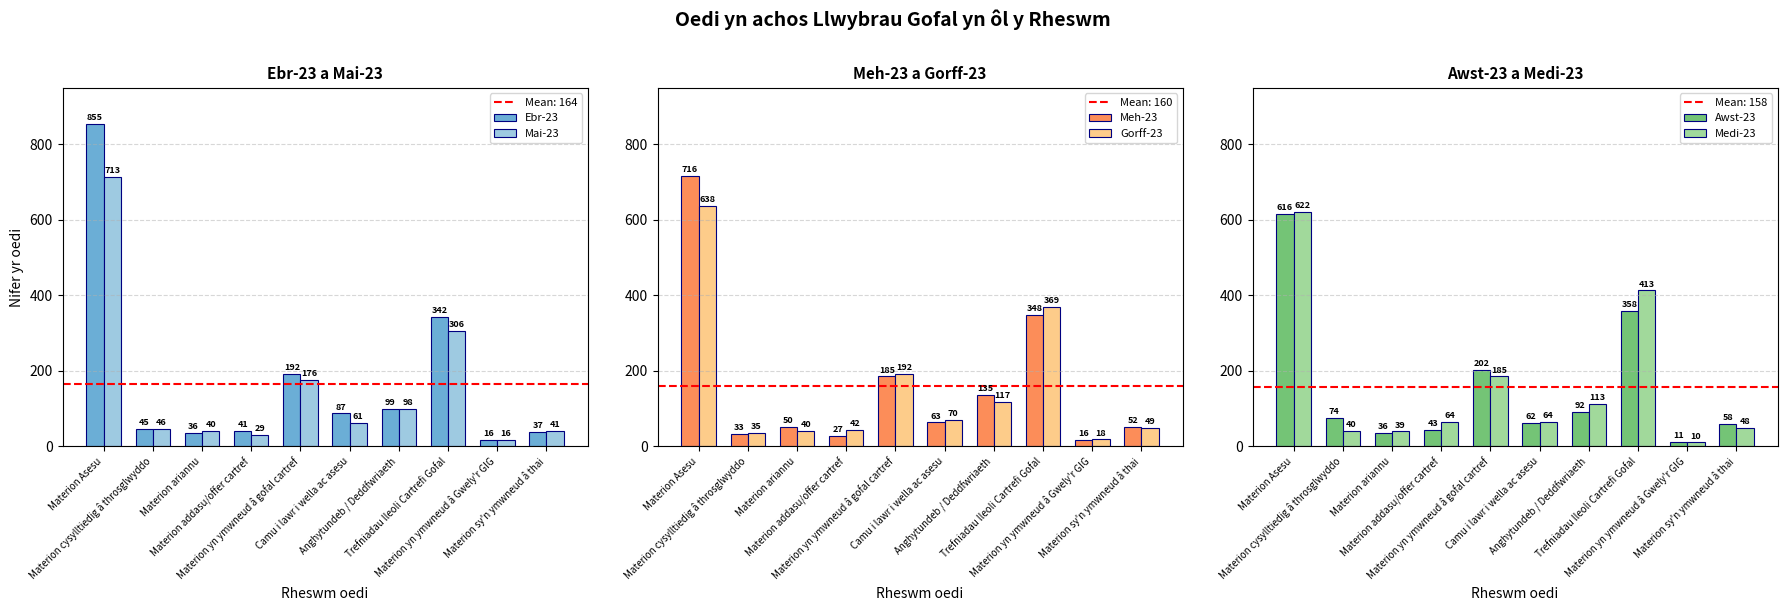

The Meh-23 series shows 288 at Materion yn ymwneud â gofal cartref. True or false?

False